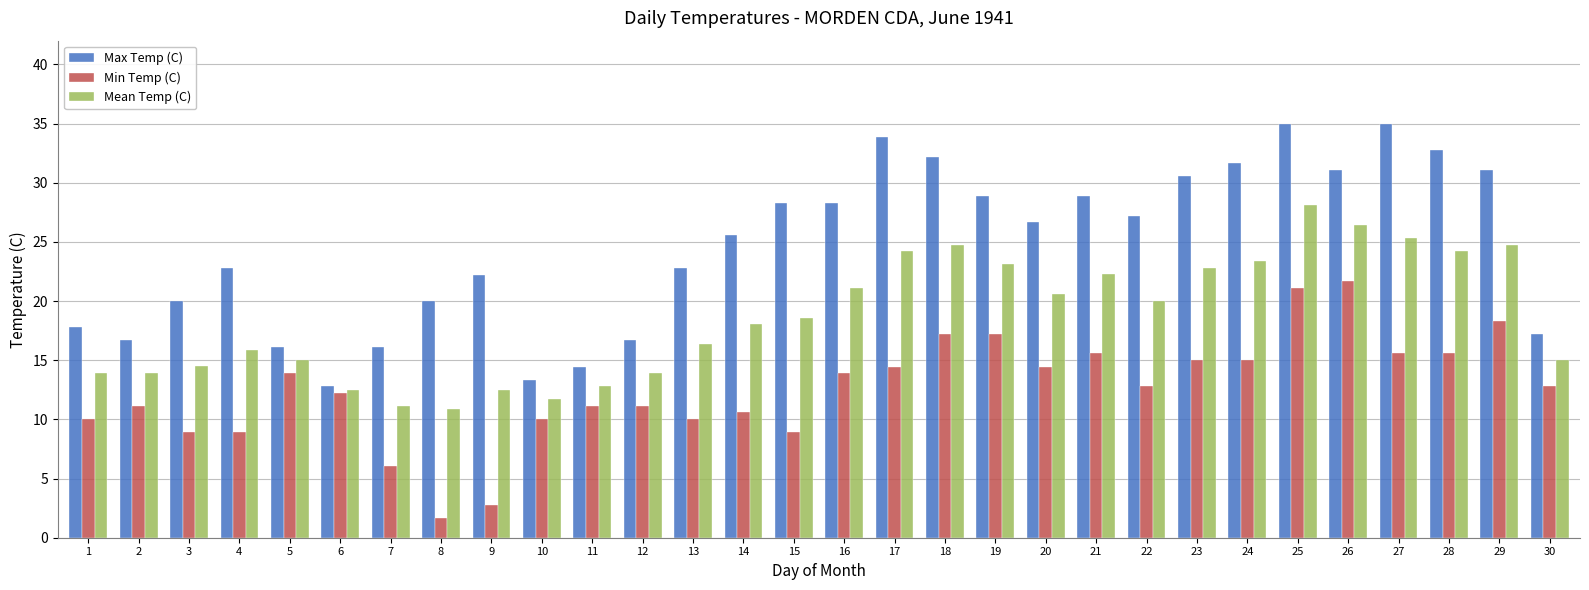

How many data points in Max Temp (C) are above 26?

15